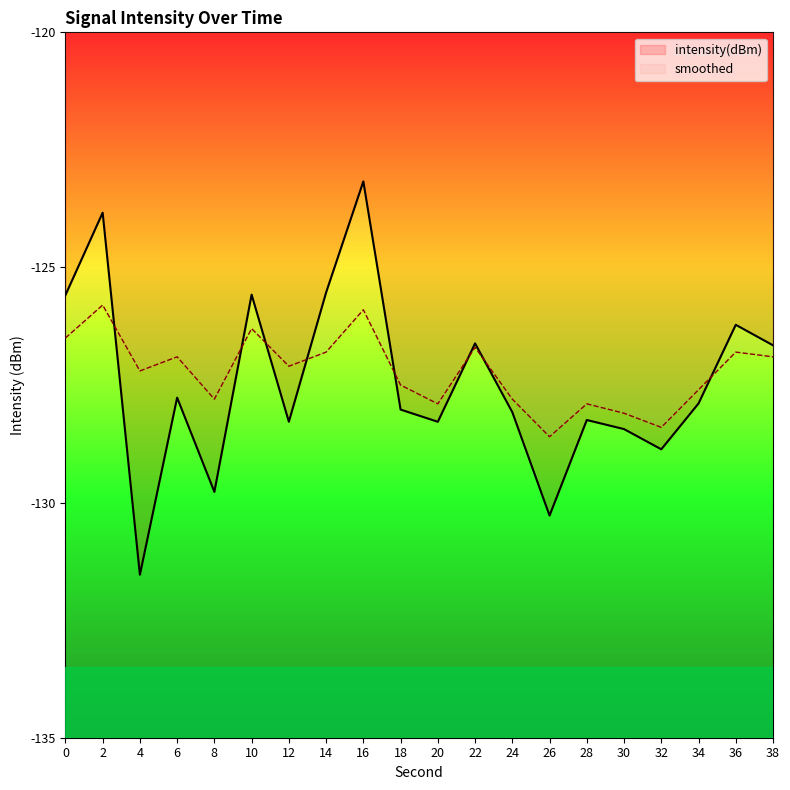

Reading left to right, what are all the values shown in this chart?

intensity(dBm): 0=-125.6	2=-123.8	4=-131.5	6=-127.8	8=-129.8	10=-125.6	12=-128.3	14=-125.5	16=-123.2	18=-128.0	20=-128.3	22=-126.6	24=-128.1	26=-130.3	28=-128.2	30=-128.4	32=-128.9	34=-127.9	36=-126.2	38=-126.7
smoothed: 0=-126.5	2=-125.8	4=-127.2	6=-126.9	8=-127.8	10=-126.3	12=-127.1	14=-126.8	16=-125.9	18=-127.5	20=-127.9	22=-126.7	24=-127.8	26=-128.6	28=-127.9	30=-128.1	32=-128.4	34=-127.6	36=-126.8	38=-126.9